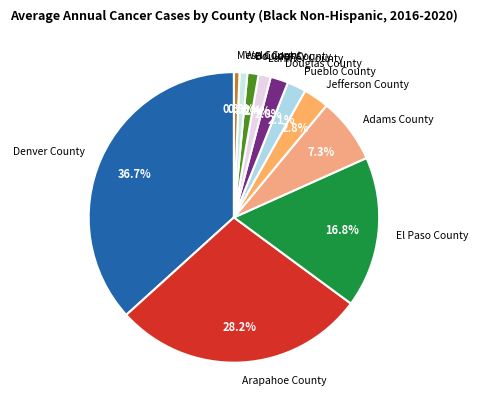

To the nearest percent, what is the combined percentage of El Paso County and Weld County?

18%